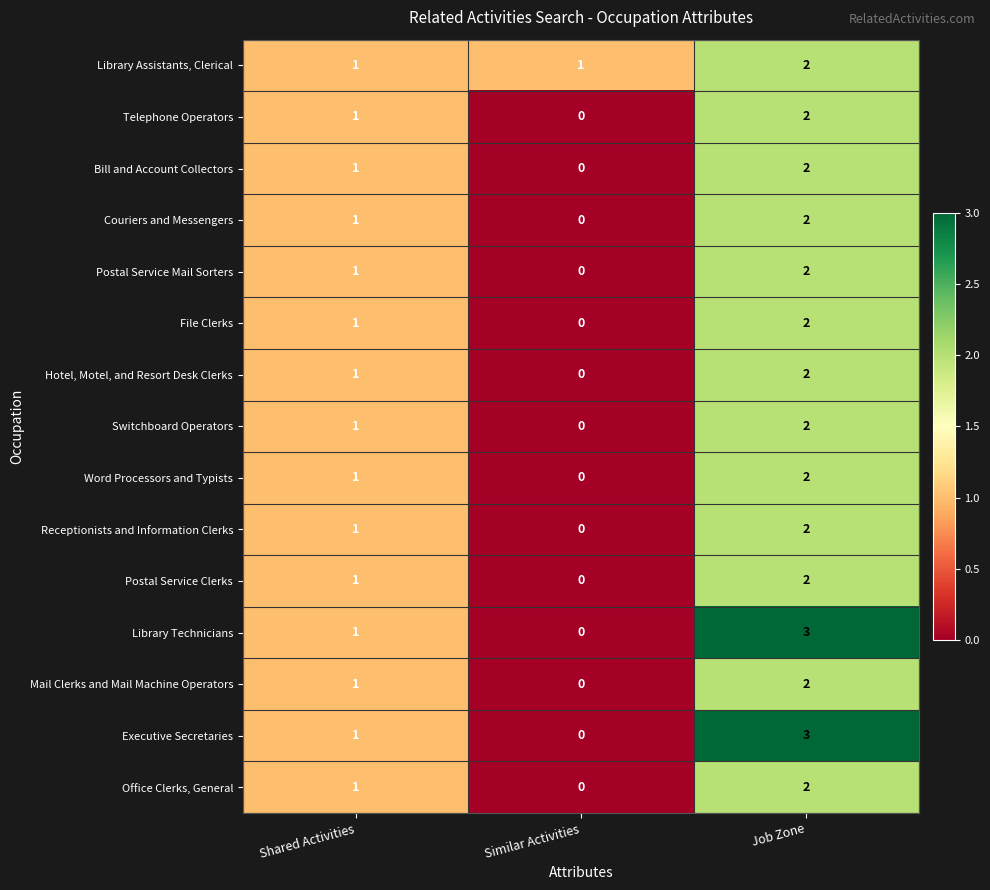

At which label is Couriers and Messengers closest to 1?

Shared Activities